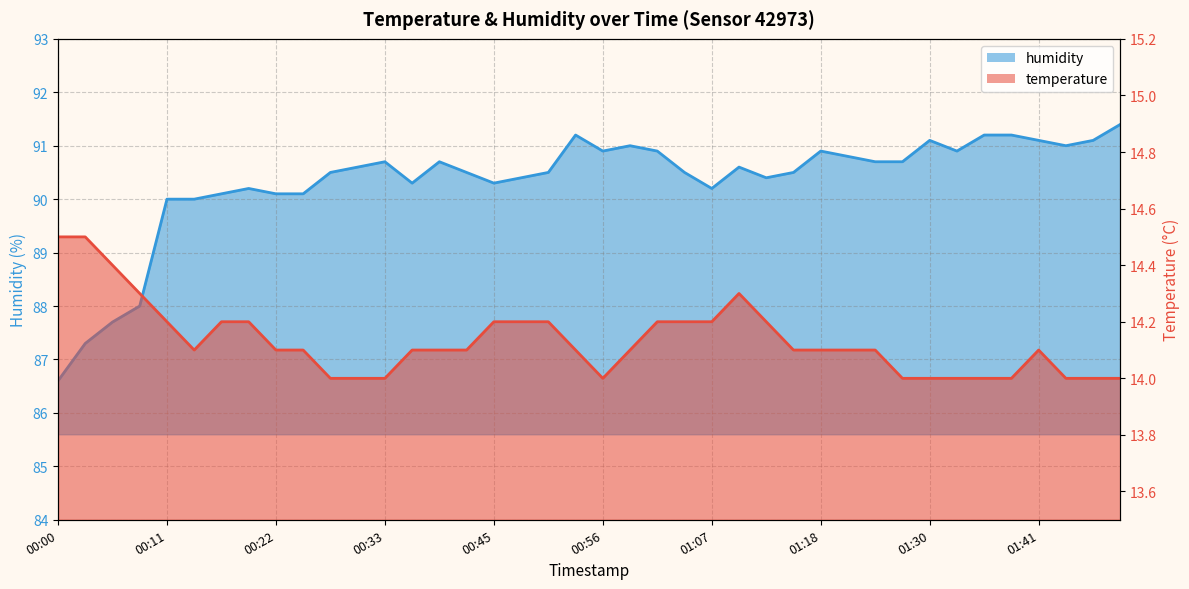

Which series has the largest total across all categories?

humidity